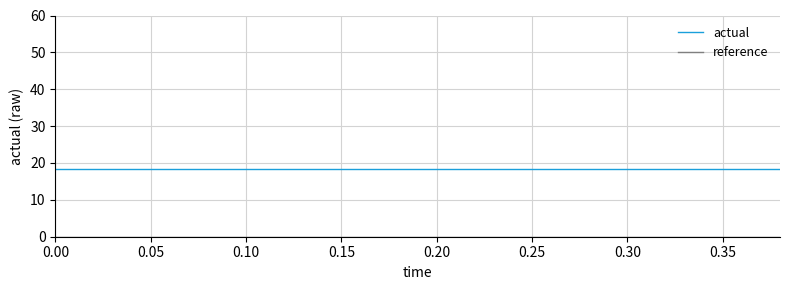

Which series has the largest total across all categories?

actual